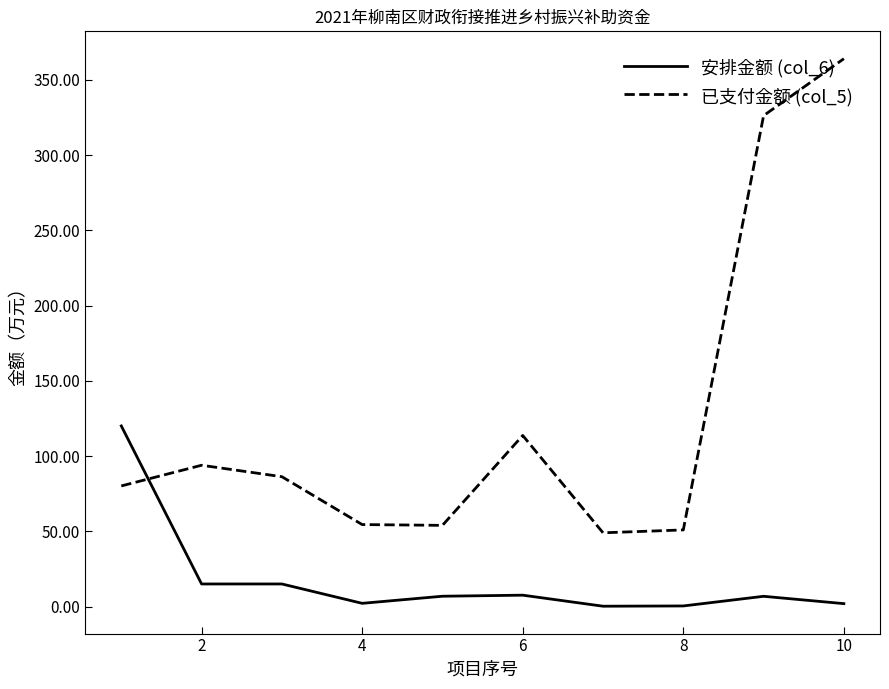

Rank the series by their average value, from highest to lowest.

已支付金额 (col_5), 安排金额 (col_6)